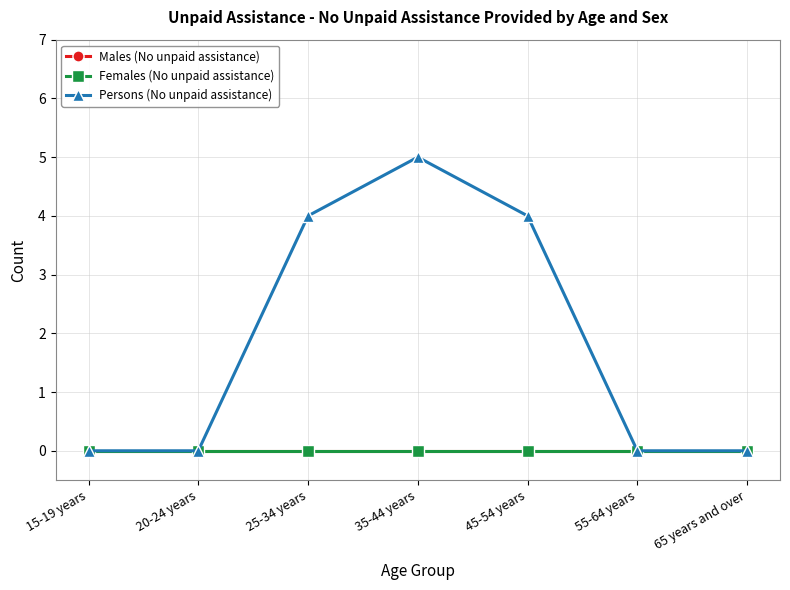

Is it true that Persons (No unpaid assistance) equals 0 at 20-24 years?

True